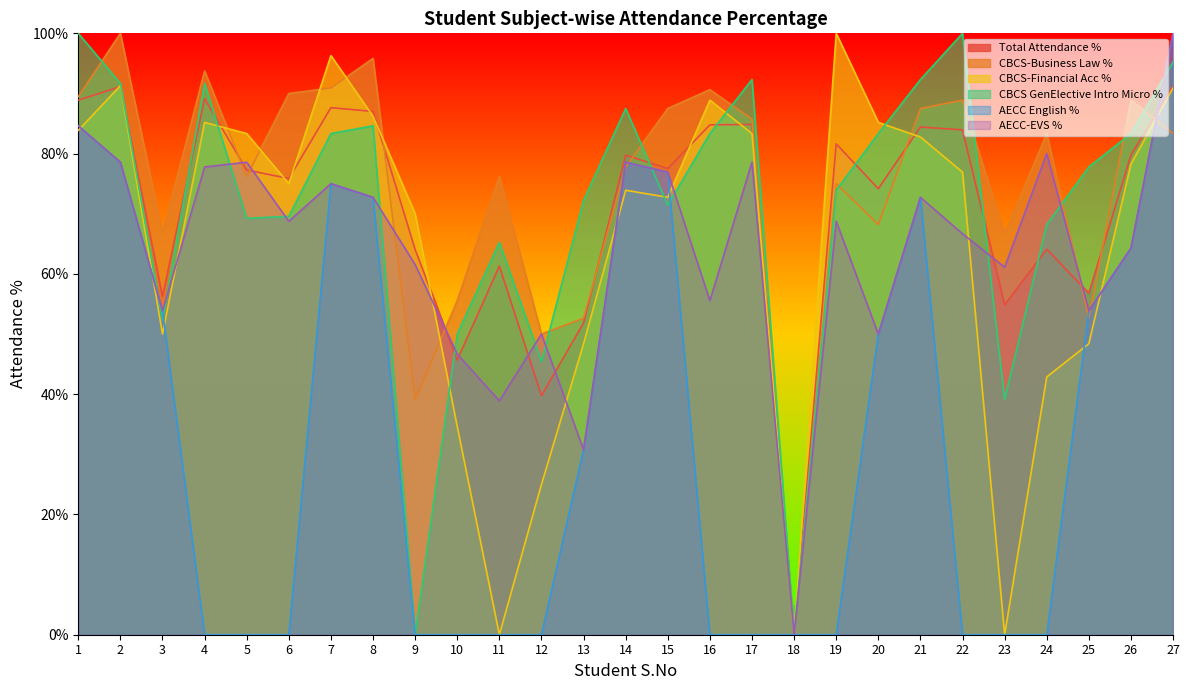

Where is the first local maximum for AECC-EVS %?

5